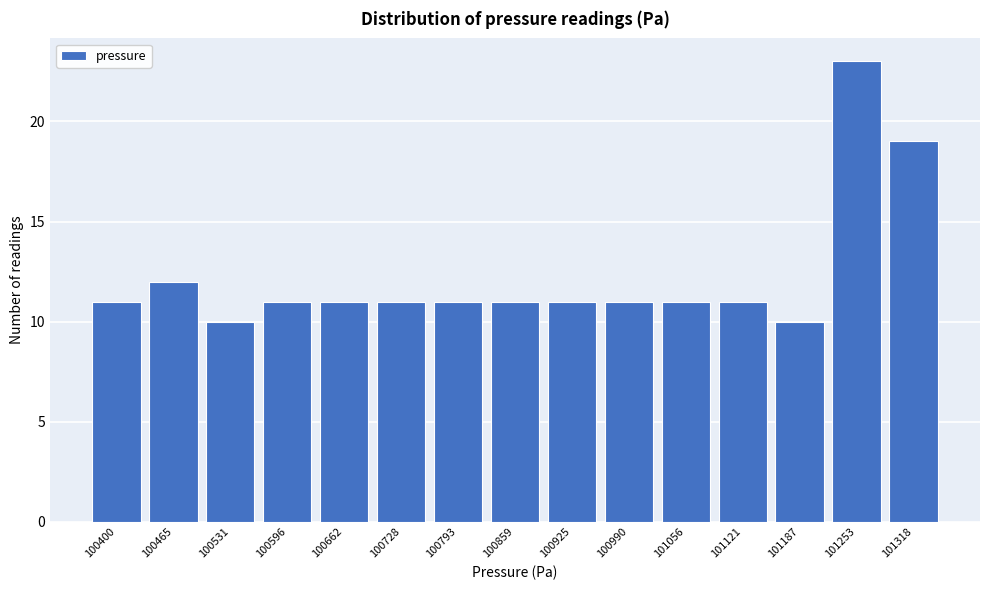

Reading left to right, what are all the values shown in this chart?

100400=11	100465=12	100531=10	100596=11	100662=11	100728=11	100793=11	100859=11	100925=11	100990=11	101056=11	101121=11	101187=10	101253=23	101318=19